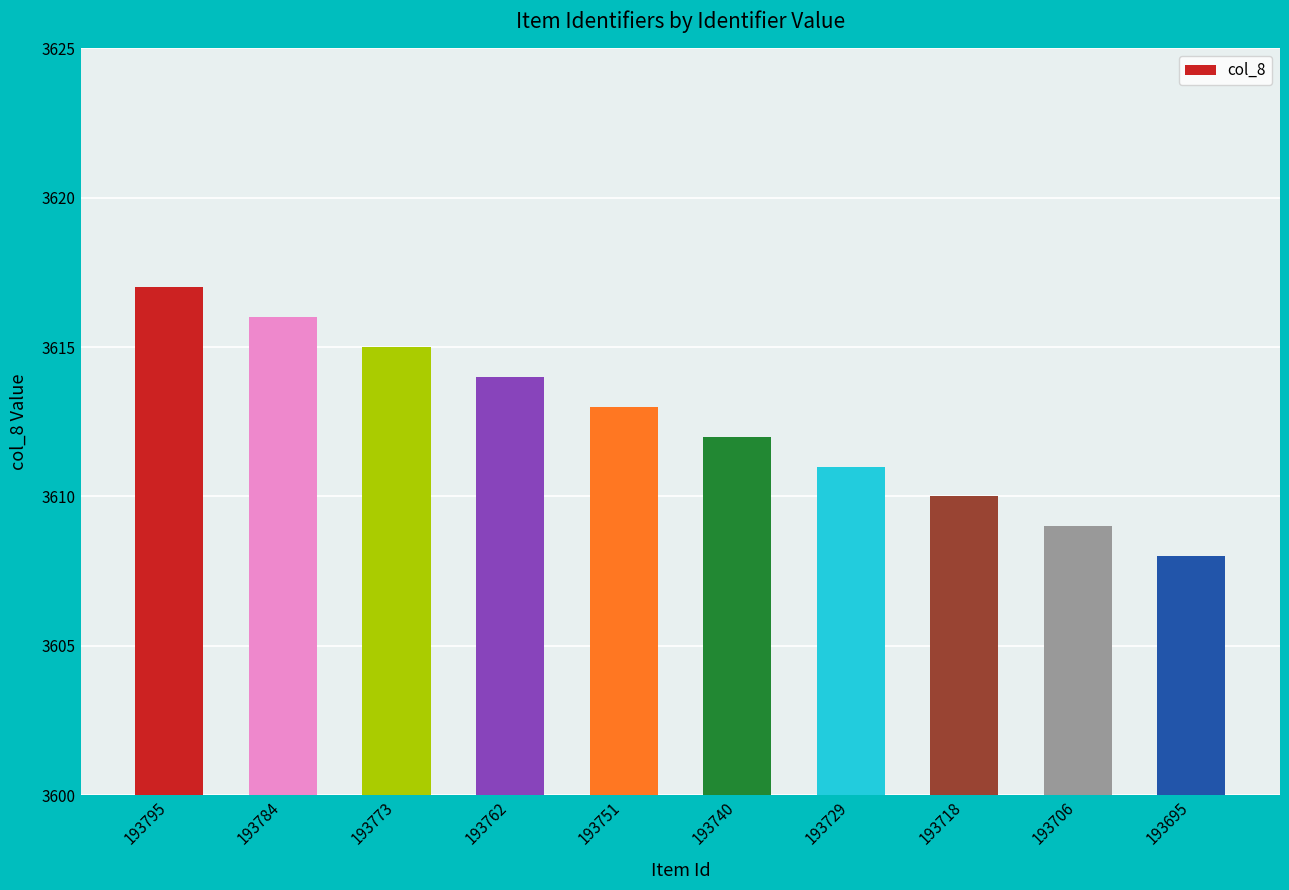

What is the sum of the values at 193695 and 193740?

7220